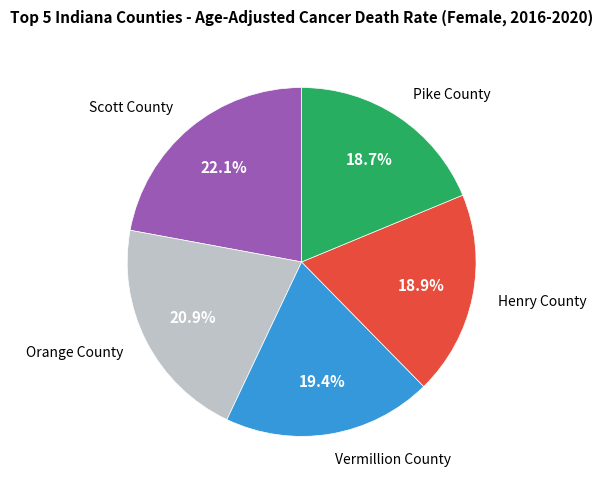

Is there a majority slice in this chart?

No